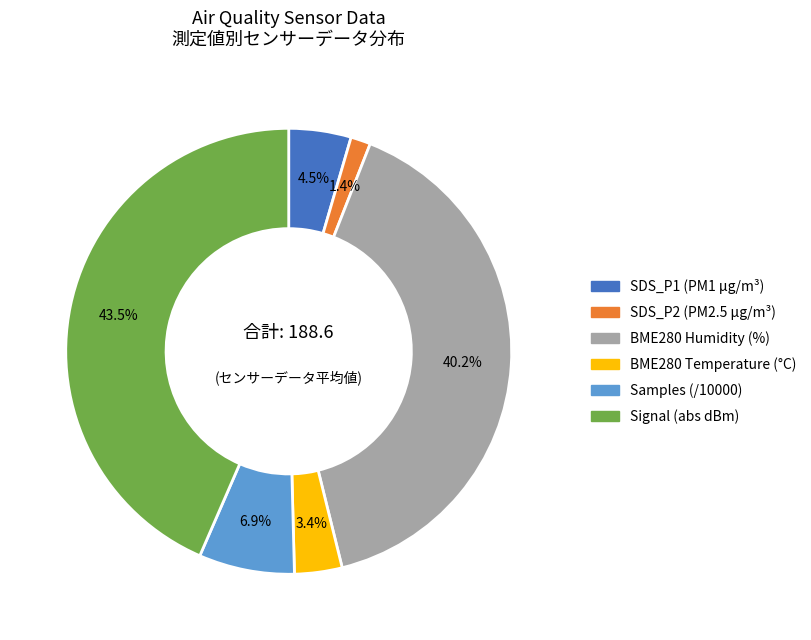

Is there a majority slice in this chart?

No